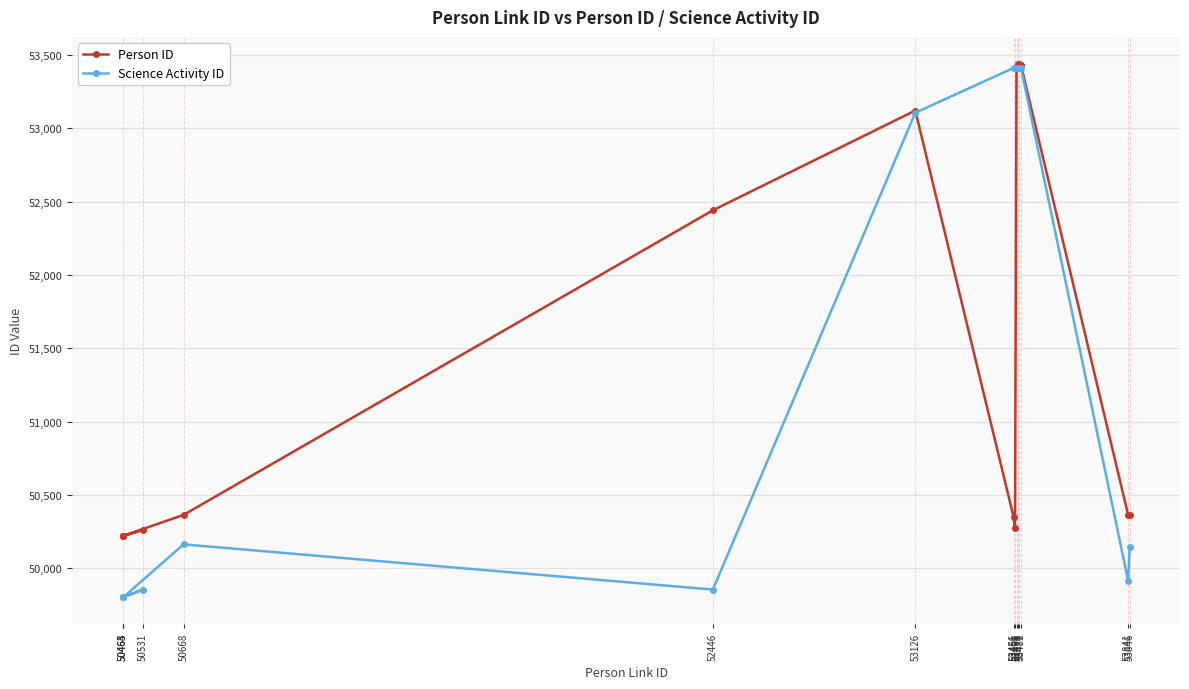

Which category has the highest value across all series?

53476